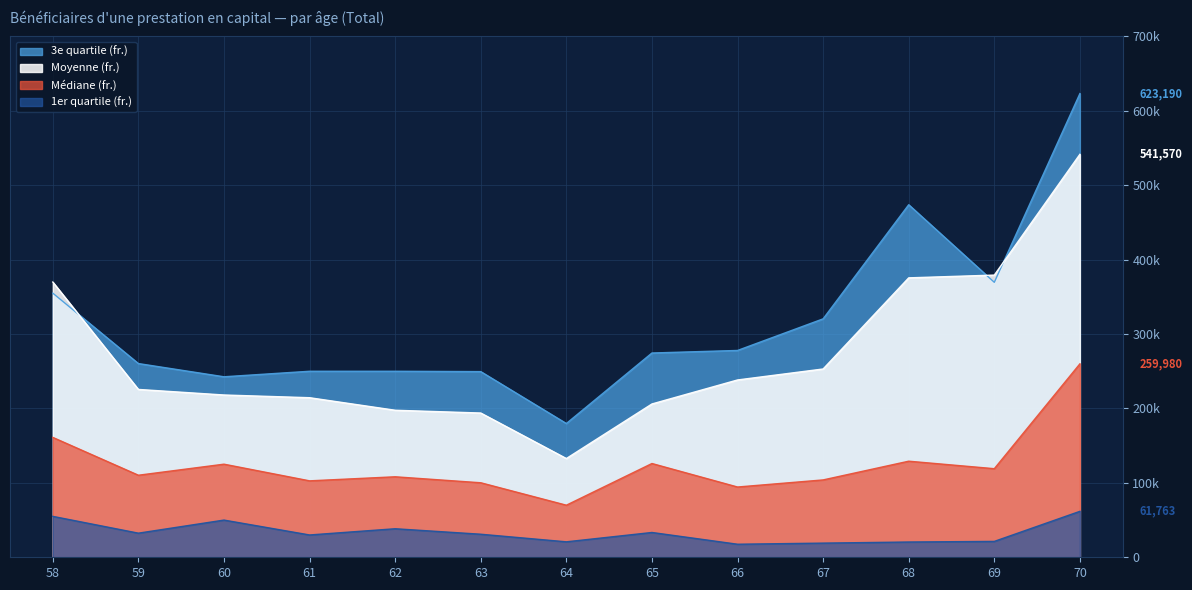

What is the difference between the maximum and minimum values in the 3e quartile (fr.) series?

443413.5